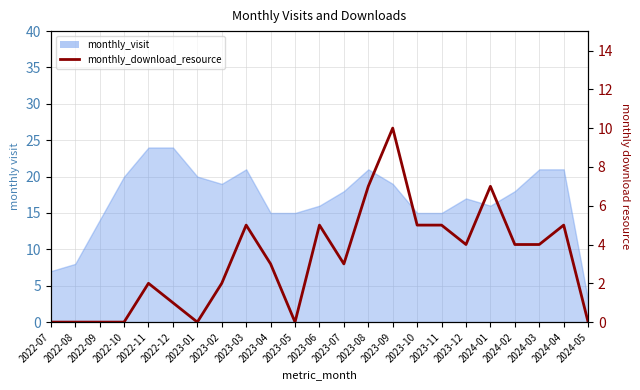

What position from the right is 2023-06?

12